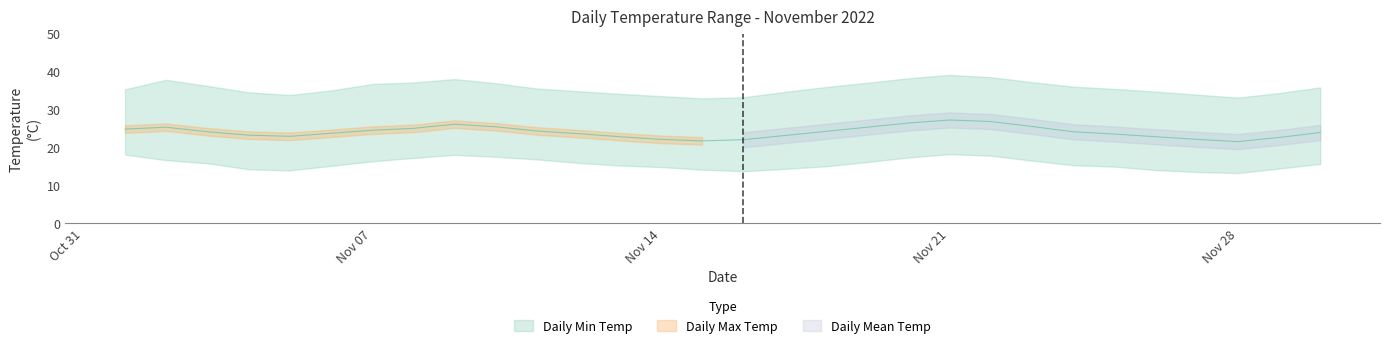

Does the chart display data point markers on the line(s)?

No